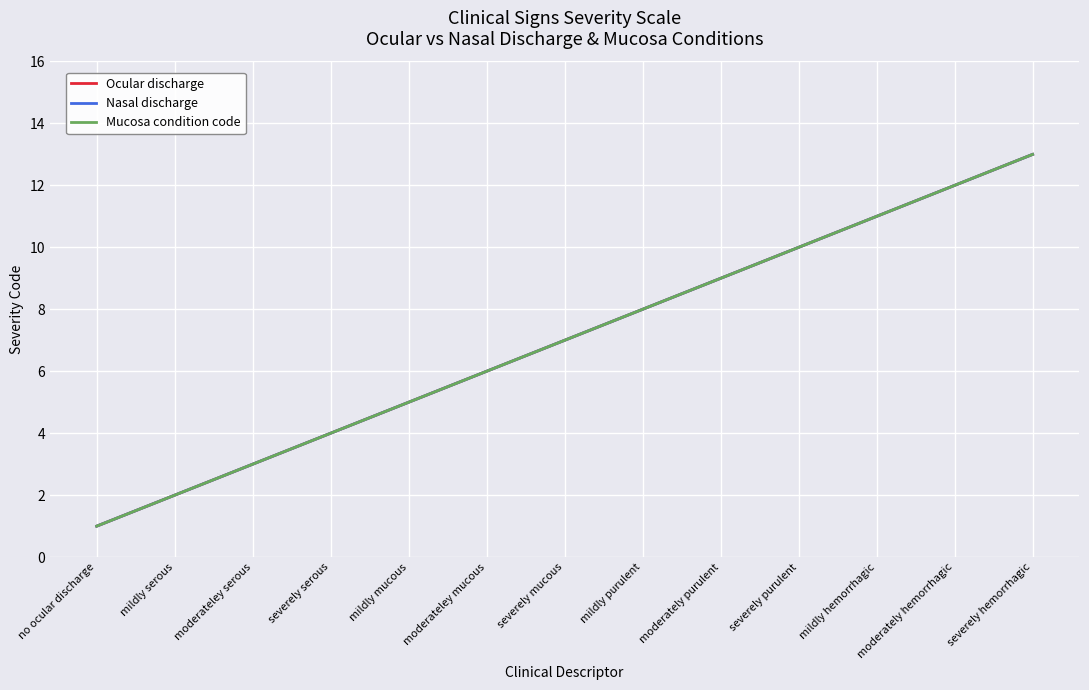

Which series changed the most between moderateley serous and mildly purulent?

Ocular discharge